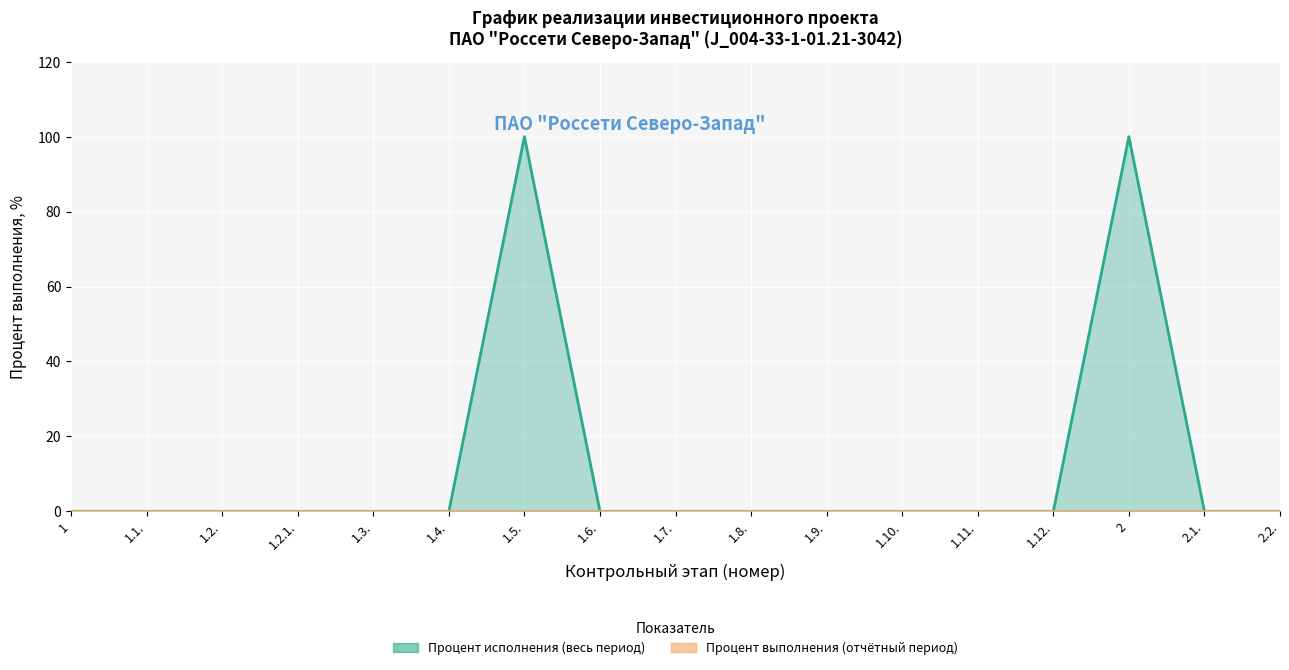

How many points are higher than both their immediate neighbors (excluding endpoints)?

2